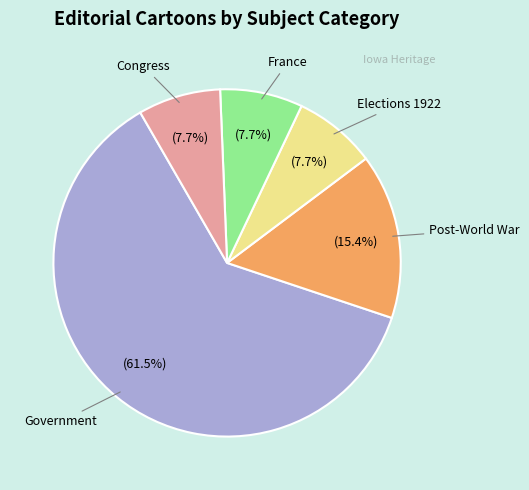

Which slice represents more than half of the pie?

Government